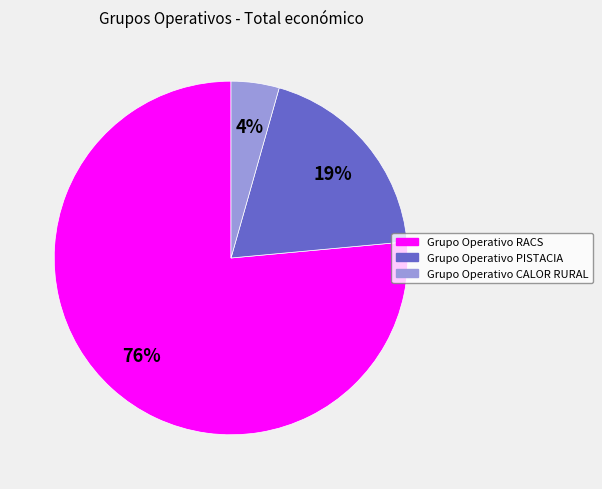

To the nearest percent, what is the average slice percentage?

33%